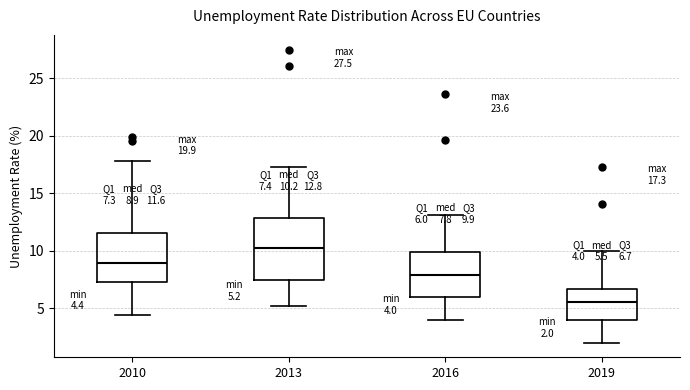

Comparing the boxes themselves (not the whiskers), which one is the tallest?

2013